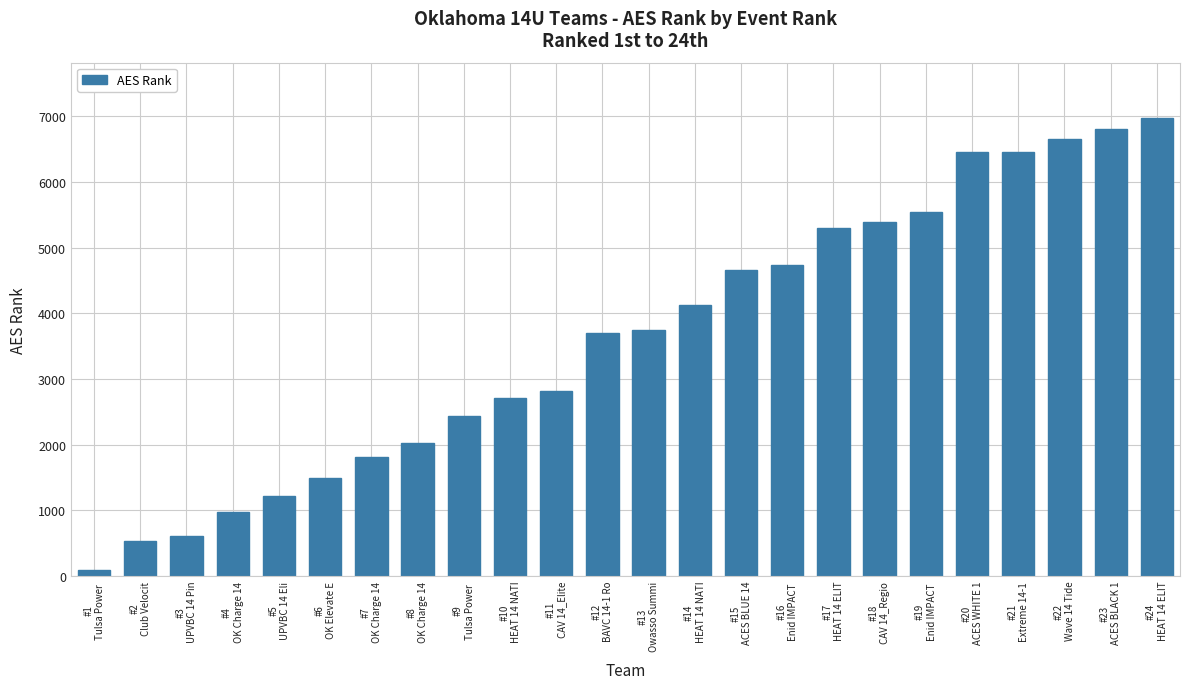

What is the label of the 9th bar from the right?

#16
Enid IMPACT 